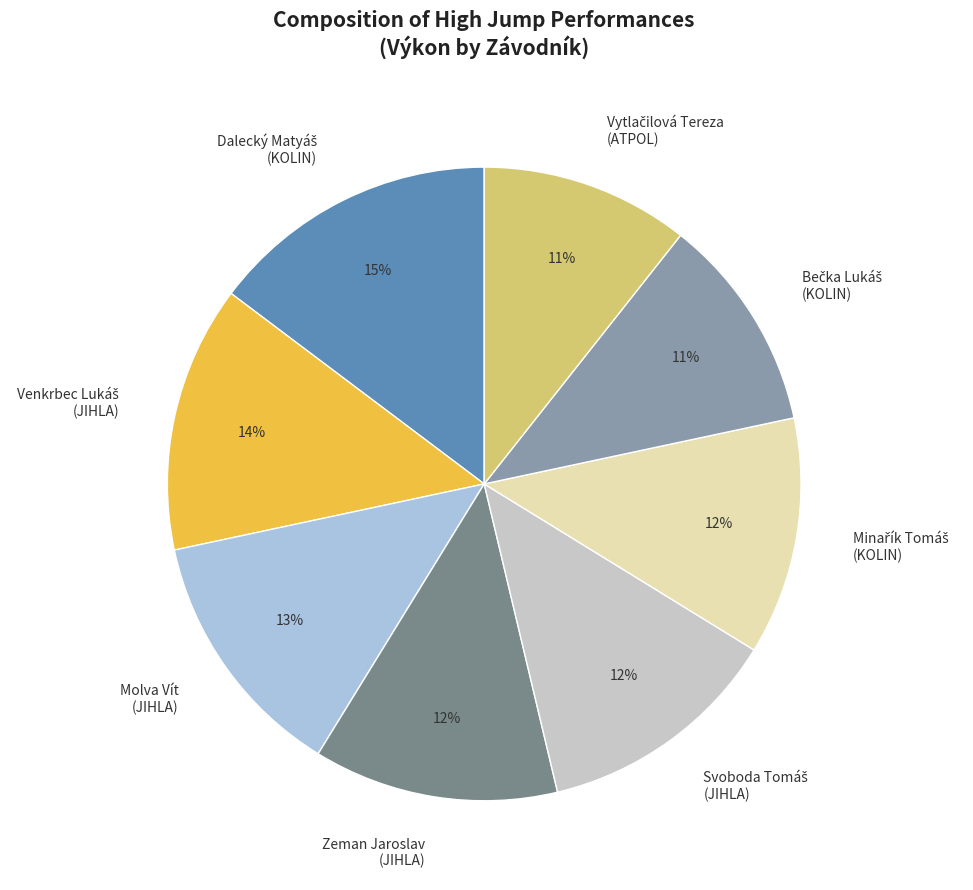

The Zeman Jaroslav (JIHLA) slice represents 24% of the pie. True or false?

False